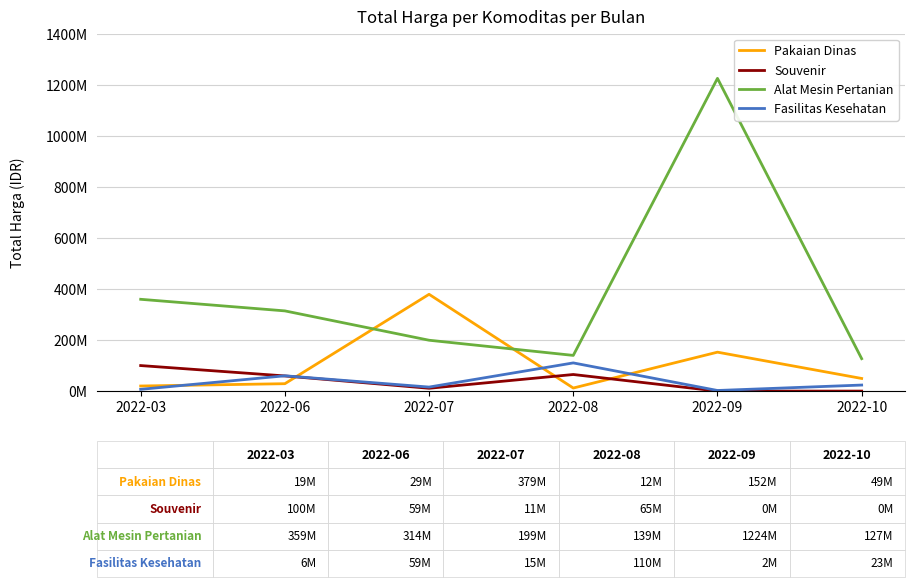

At which label does Souvenir first exceed 59375000?

2022-03